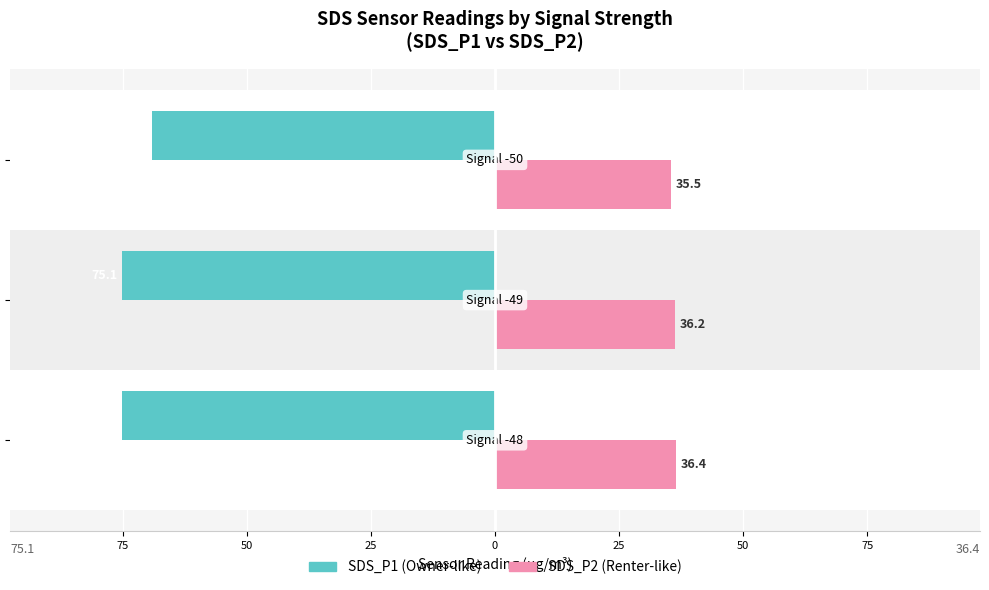

Reading left to right, list all the values displayed in this chart.

SDS_P1: -75.1	-75.1	-69.1
SDS_P2: 36.4	36.2	35.5